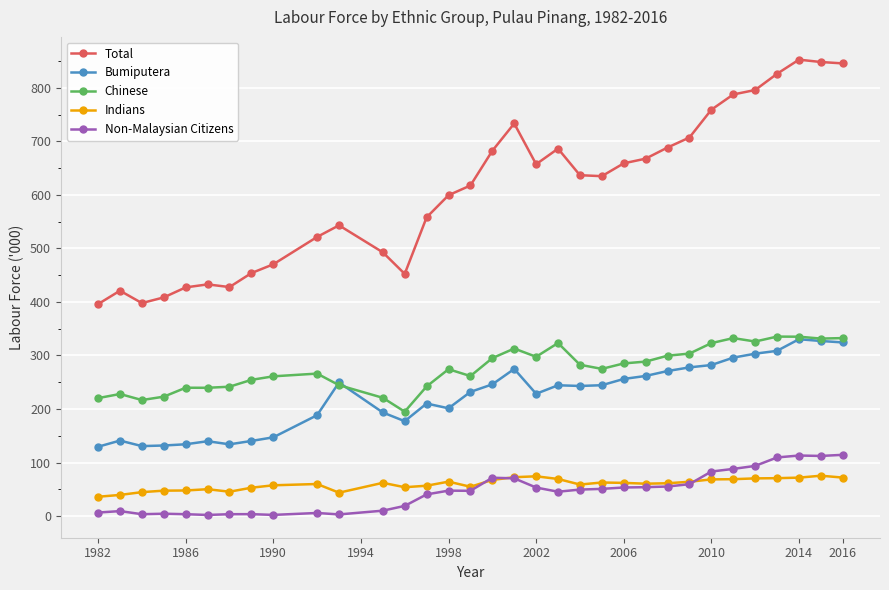

Which series has the largest total across all categories?

Total